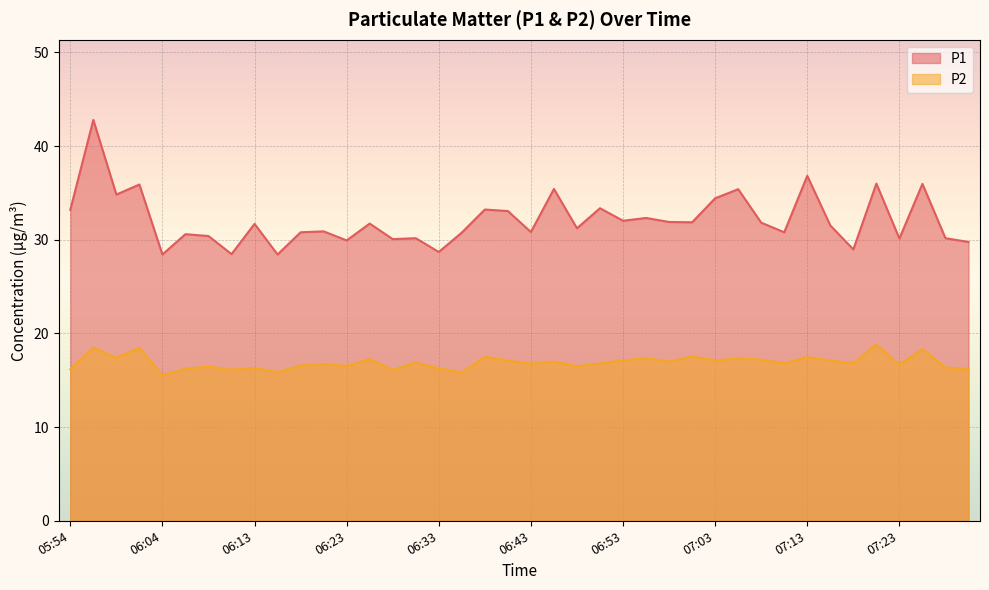

What is the label of the 10th point from the left?

06:16